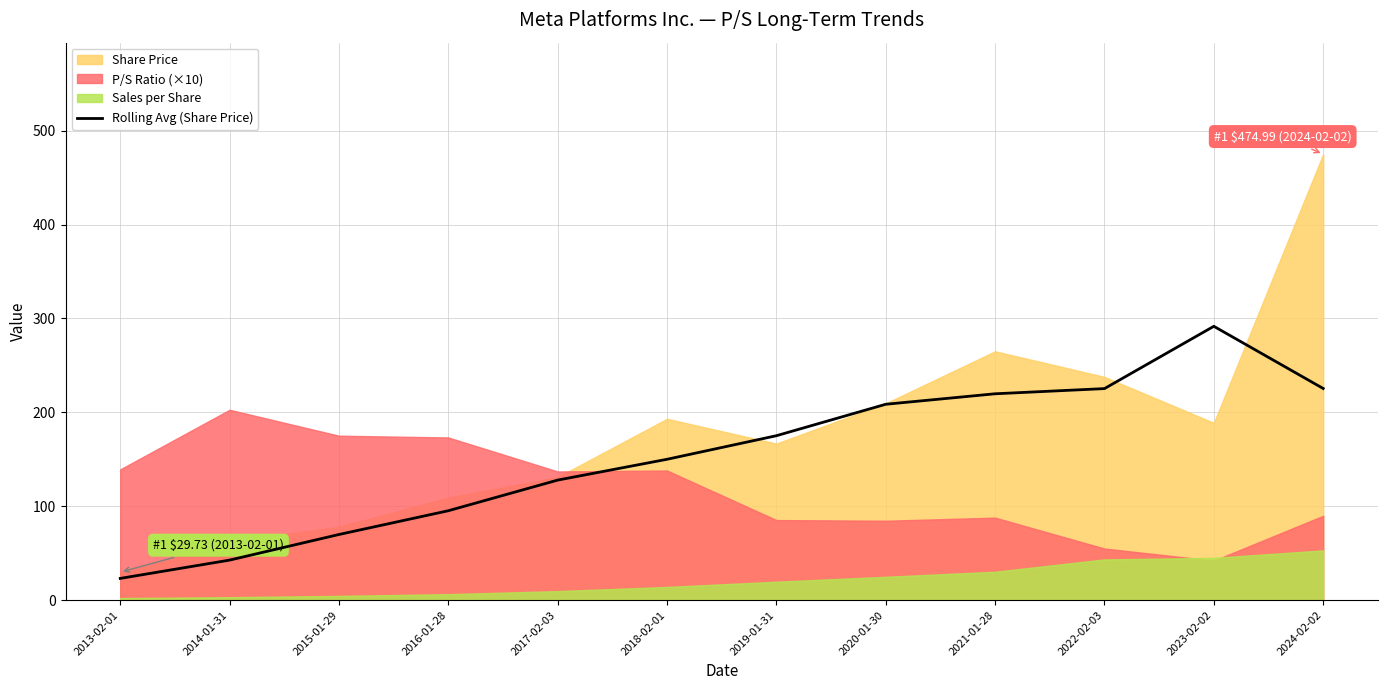

What is the minimum value for Rolling Avg (Share Price)?

23.1